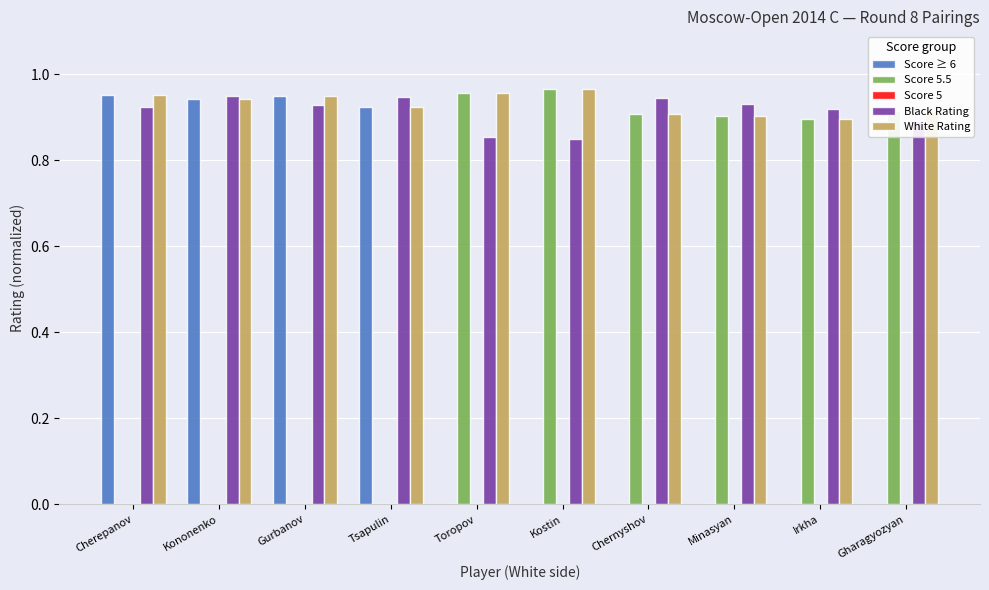

Is the value of Score 5.5 at Cherepanov greater than the value of White Rating at Kononenko?

No